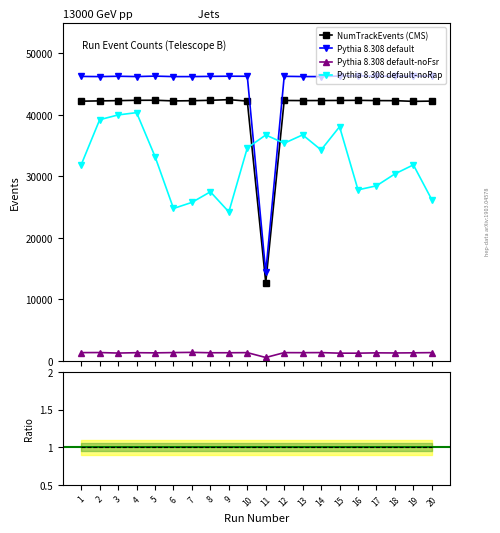

Which series has the largest total across all categories?

Pythia 8.308 default